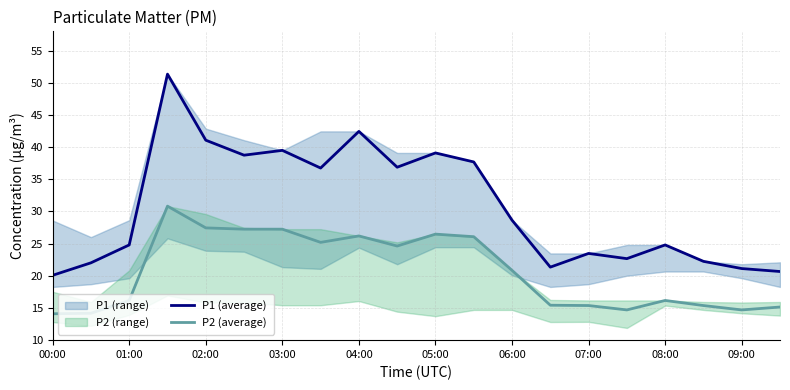

At 00:00, list the series in order from smallest to largest.

P2 (average), P1 (average)